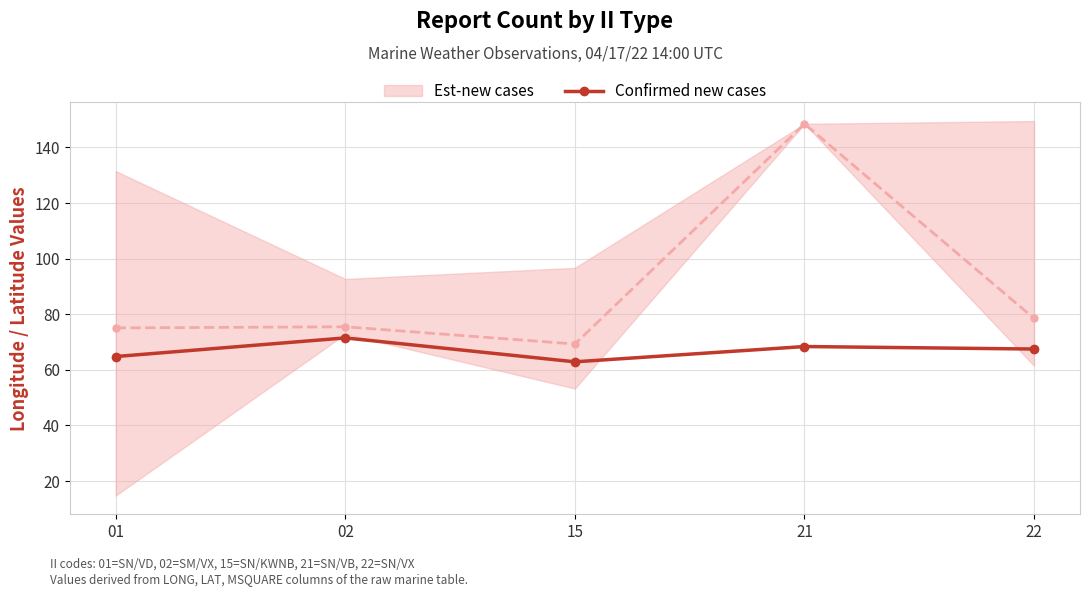

What is the difference between the second highest and minimum values in the Est-new cases mid series?

9.2